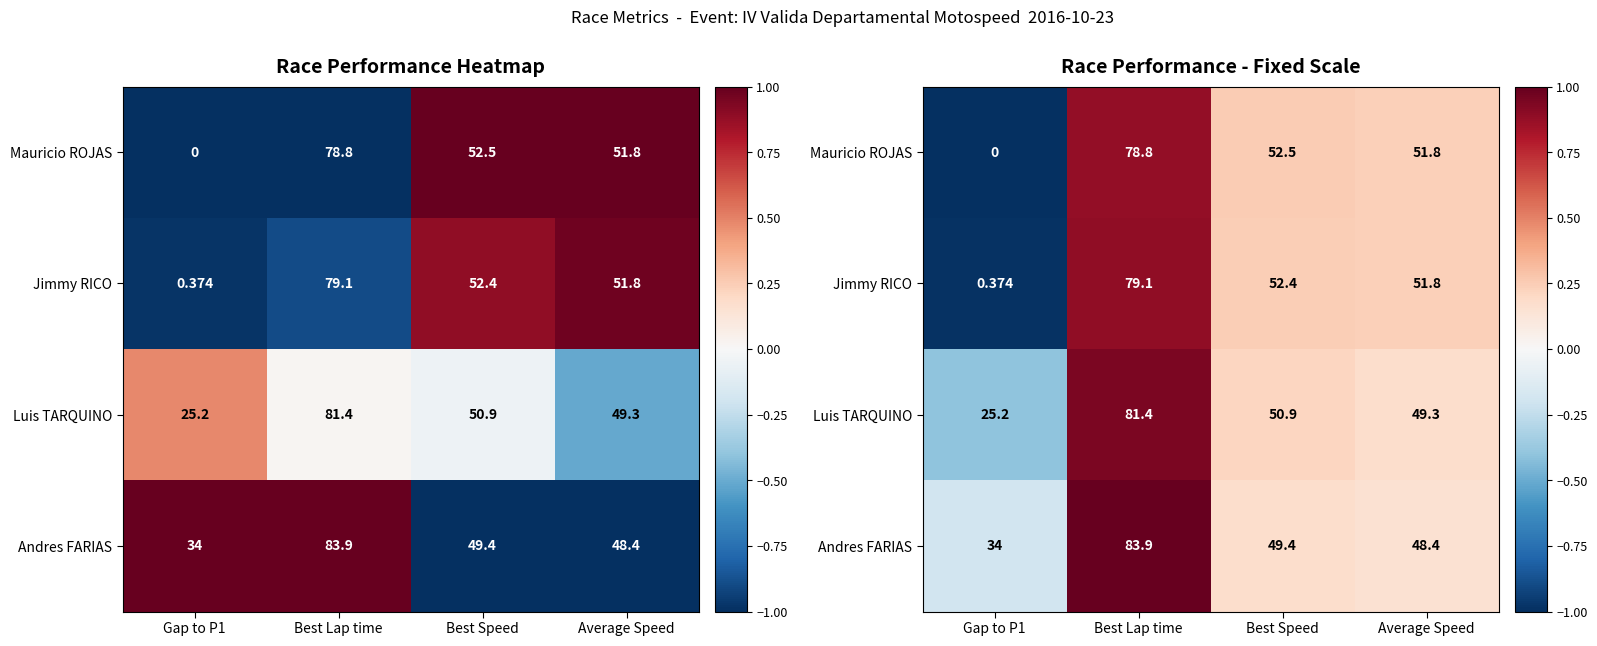

The Mauricio ROJAS series shows 0.1 at Best Speed. True or false?

False